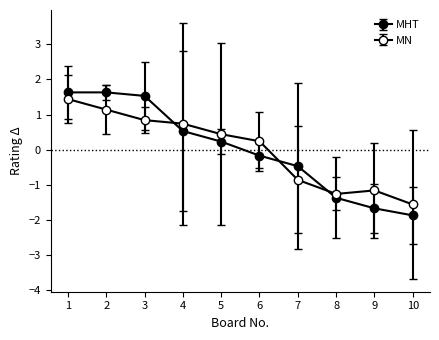

Where does the MN series first go above 0?

1